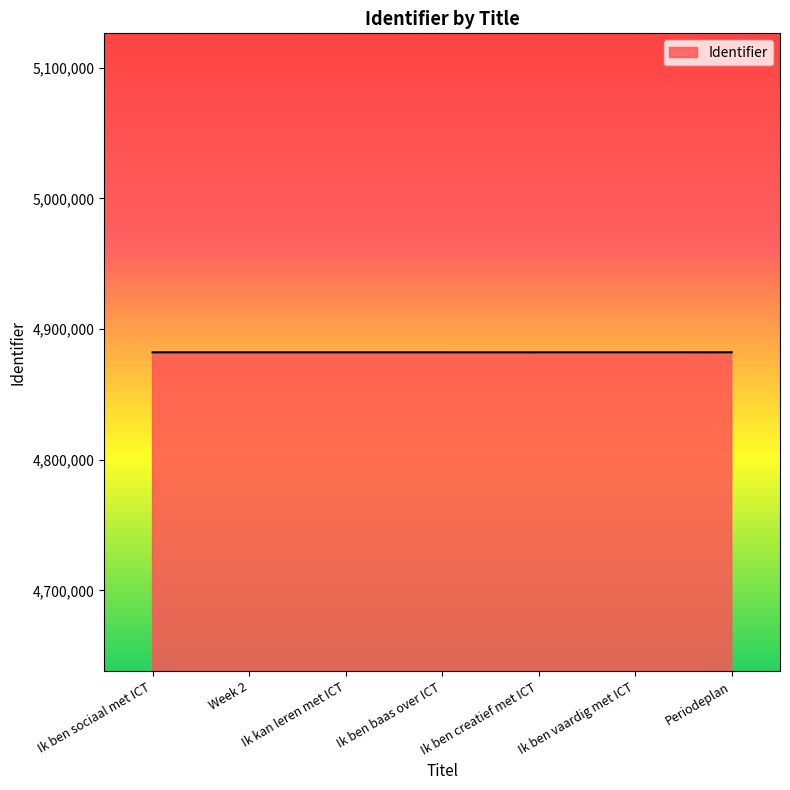

What is the maximum value shown in the chart?

4882230